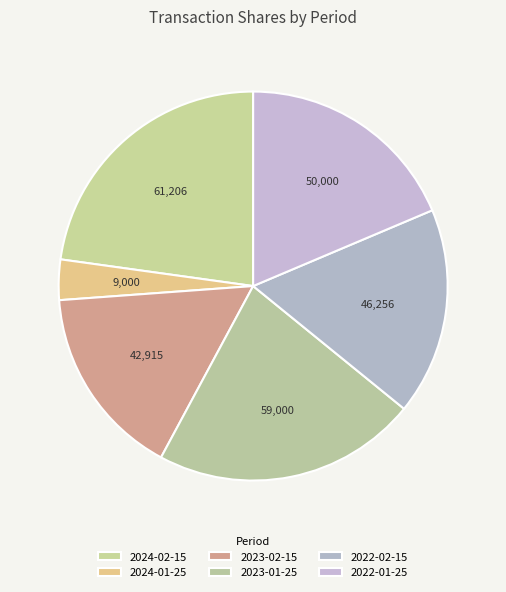

Rank the categories by value from highest to lowest.

2024-02-15, 2023-01-25, 2022-01-25, 2022-02-15, 2023-02-15, 2024-01-25